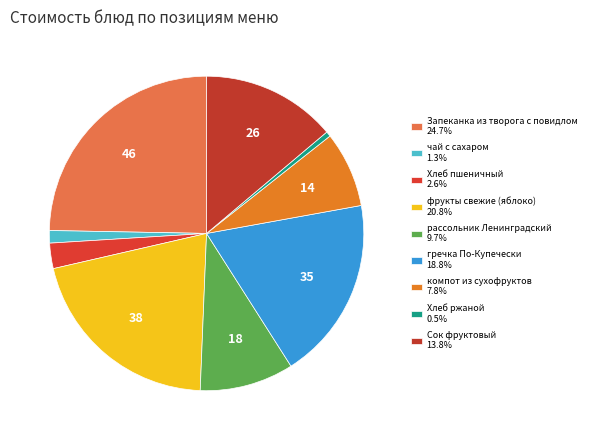

What is the ratio of the value at рассольник Ленинградский to the value at компот из сухофруктов?

1.2